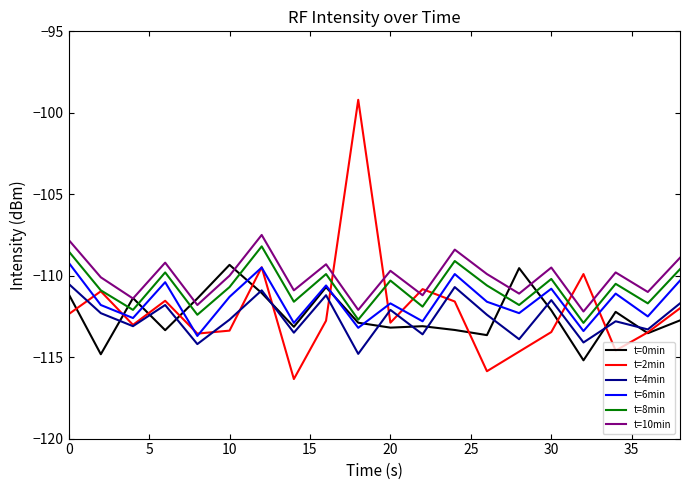

Which series has the largest range (max minus min)?

t=2min